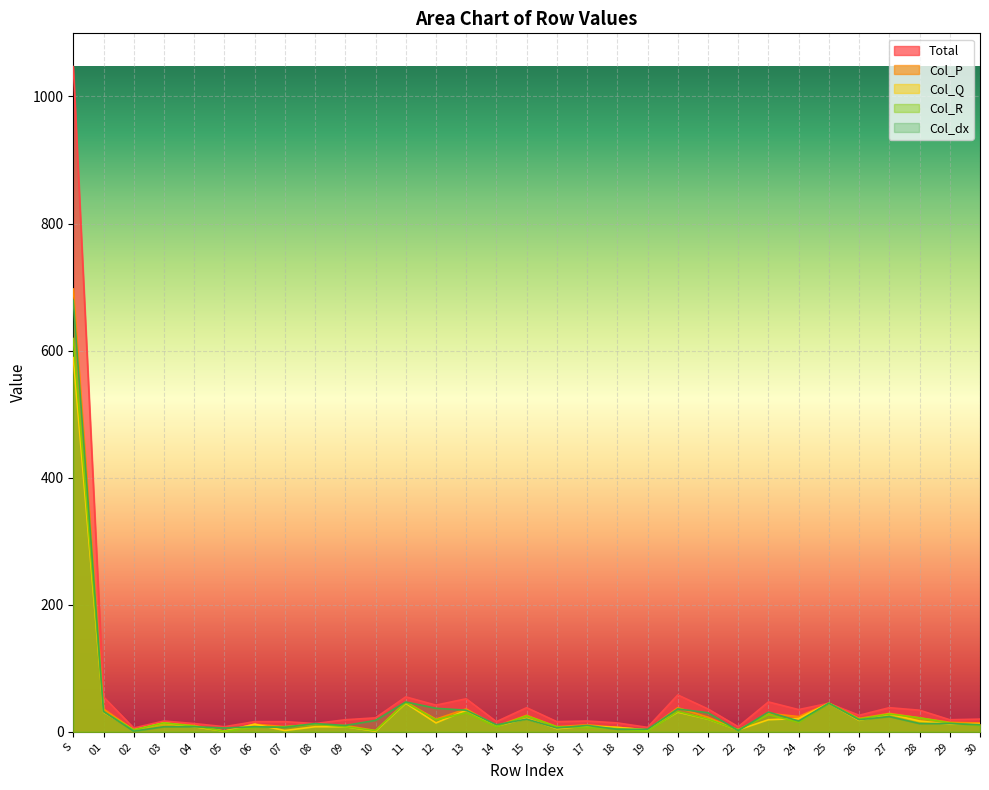

At how many categories does at least one series exceed 620?

1